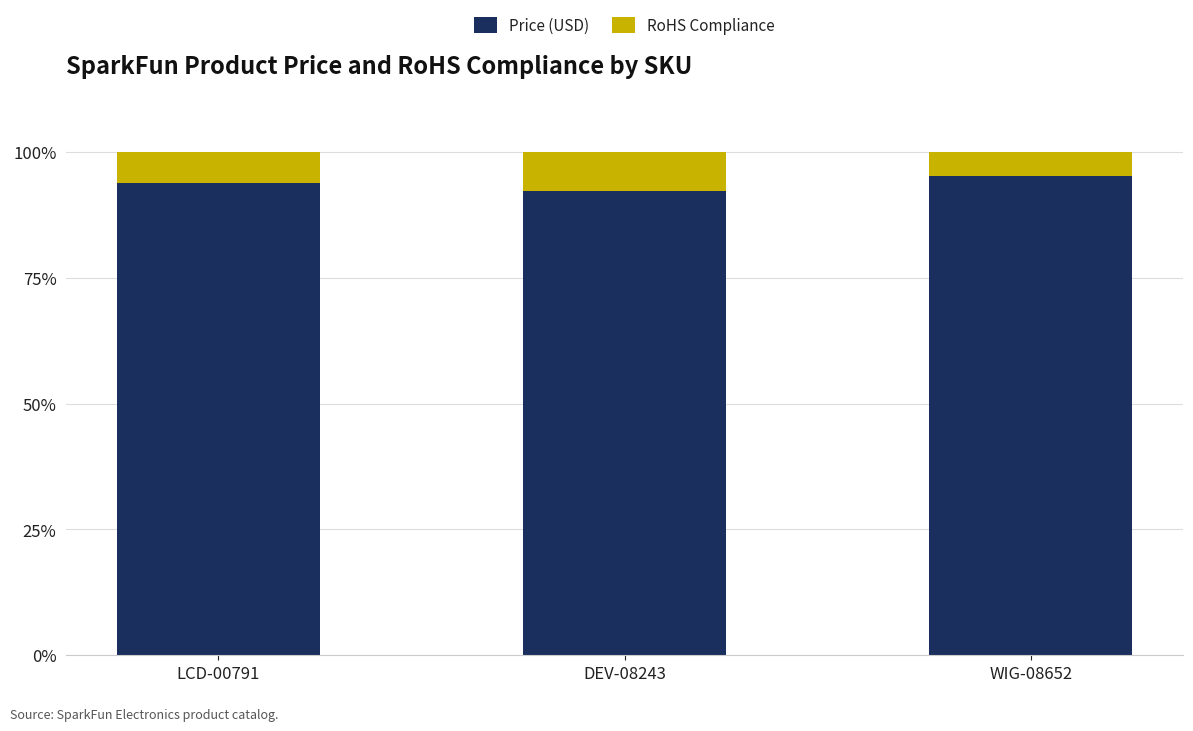

Count the number of categories in the chart.

3